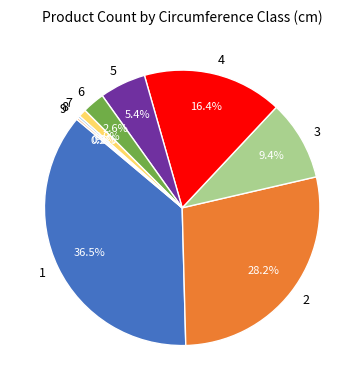

Does any single category account for the majority?

No